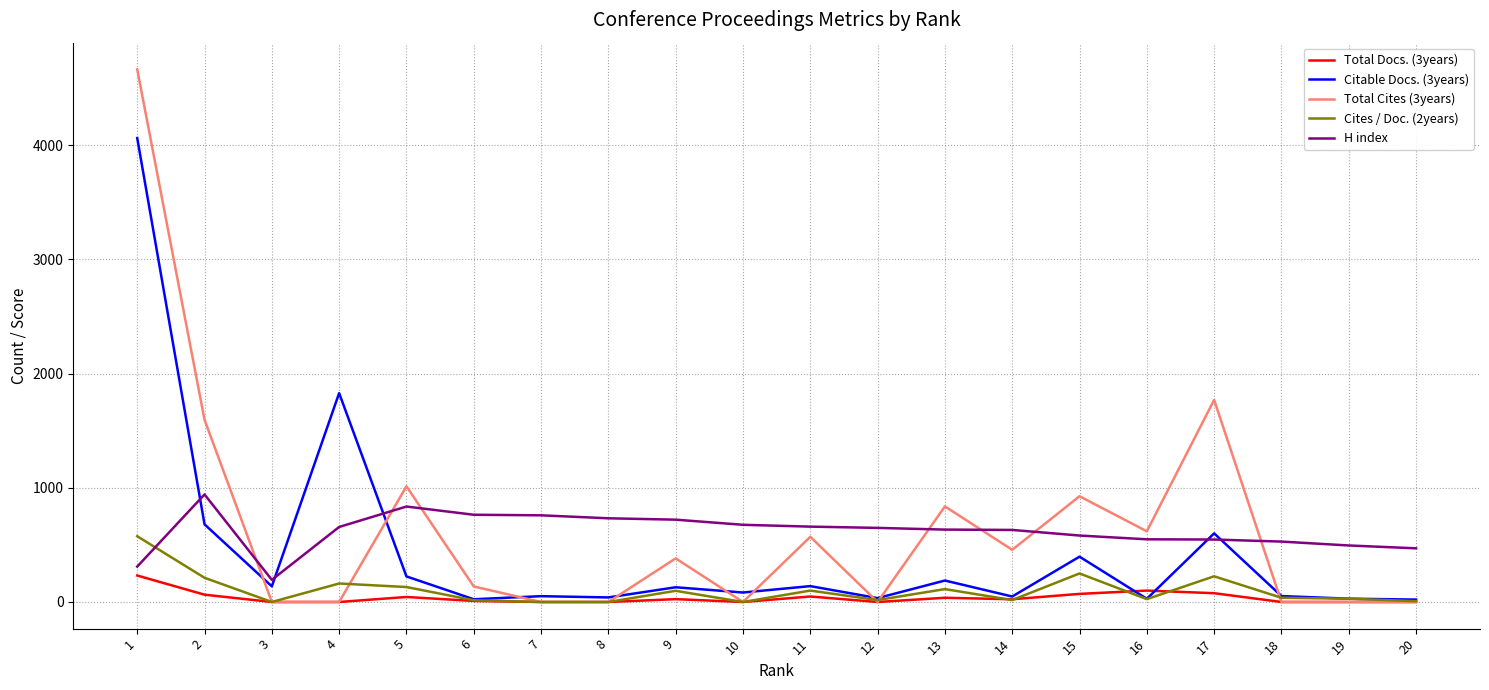

At which label does Cites / Doc. (2years) first exceed 37?

1